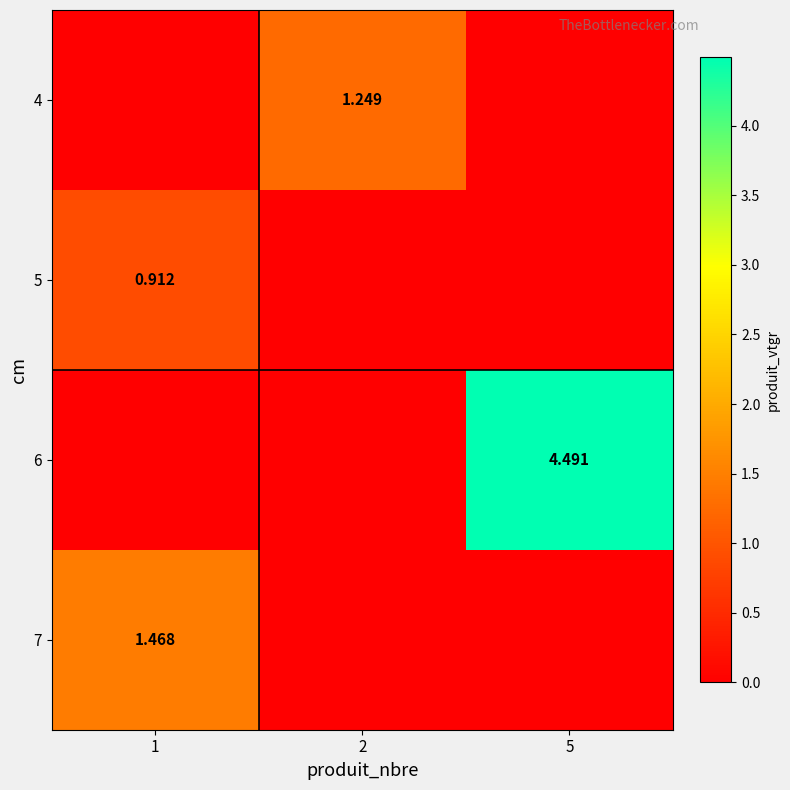

Where is 4 nearest to the value 0?

1